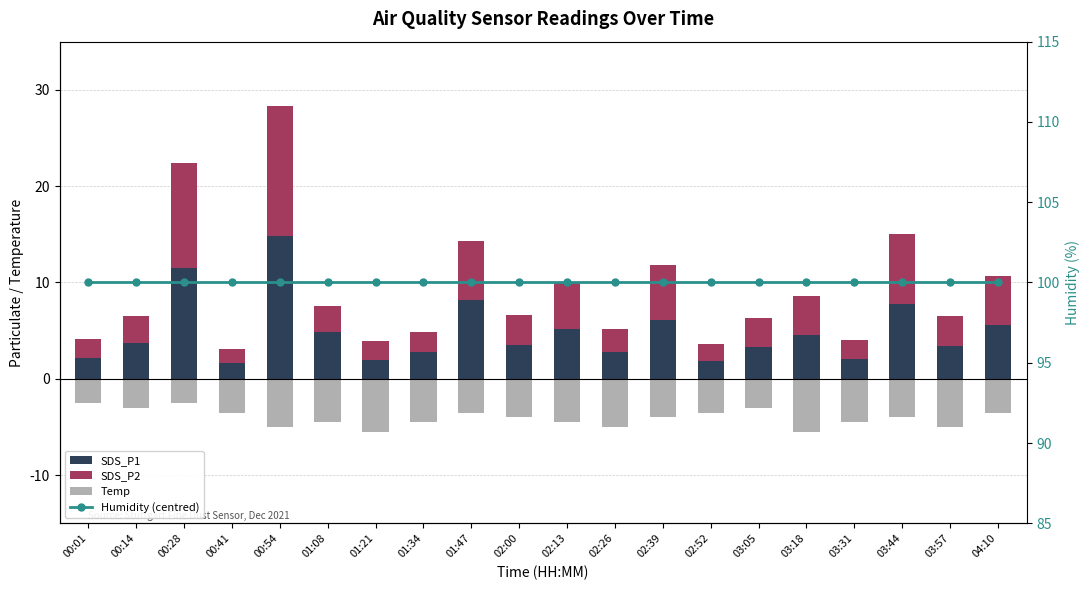

Is it true that SDS_P2 equals 1.1 at 03:31?

False